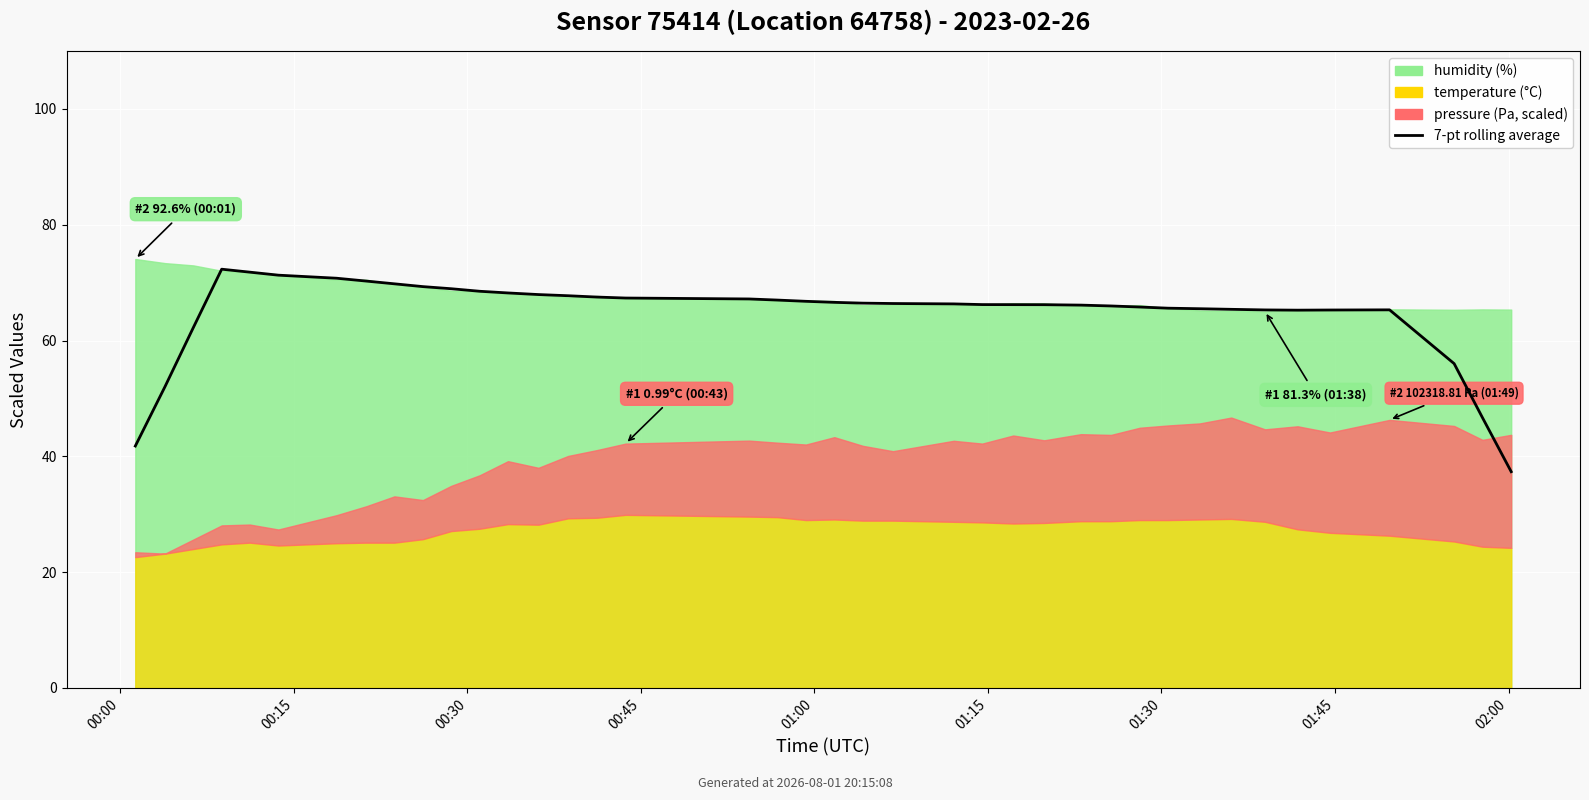

What is the change in value from 00:45 to 11?

-3.8